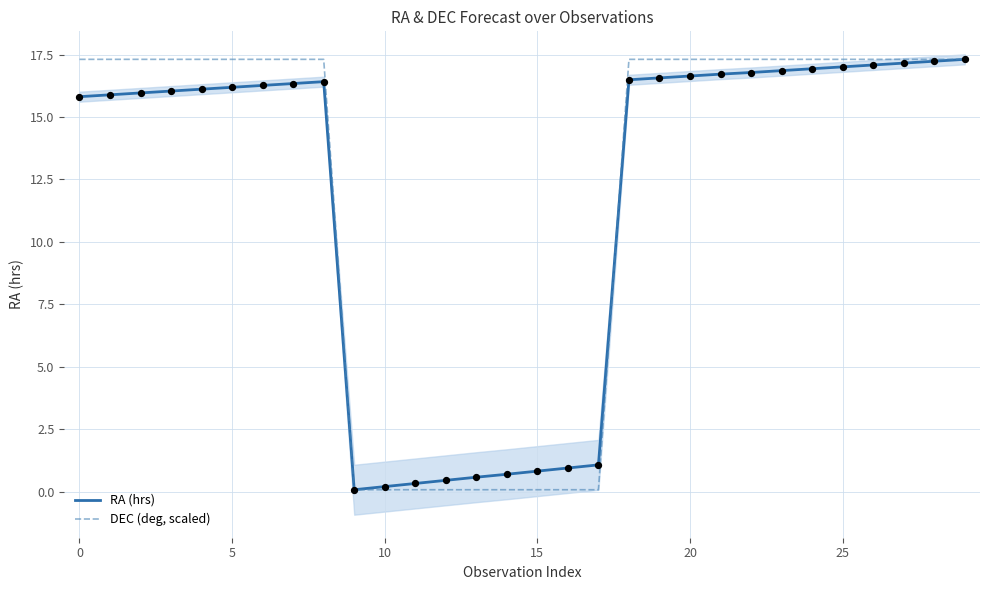

What is the maximum value for DEC (deg, scaled)?

17.3